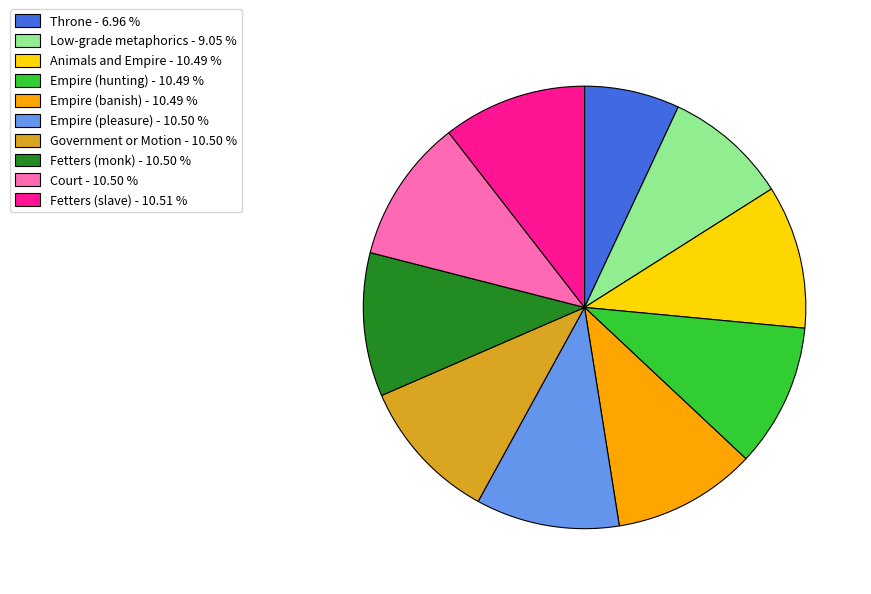

Approximately how many times larger is the value at Empire (pleasure) compared to Throne?

1.5